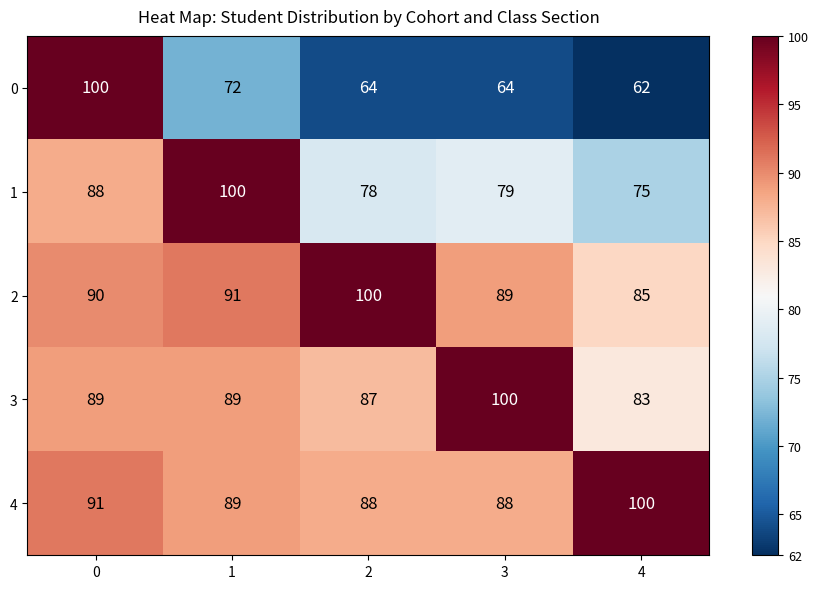

What is the minimum value shown in the chart?

62